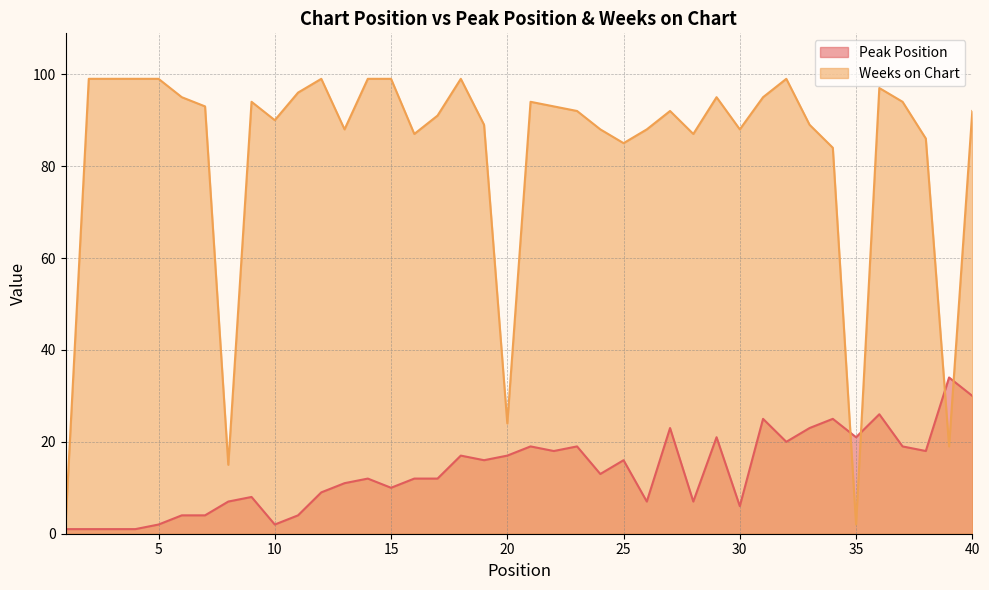

Reading left to right, list all the values displayed in this chart.

Peak Position: 1=1	2=1	3=1	4=1	5=2	6=4	7=4	8=7	9=8	10=2	11=4	12=9	13=11	14=12	15=10	16=12	17=12	18=17	19=16	20=17	21=19	22=18	23=19	24=13	25=16	26=7	27=23	28=7	29=21	30=6	31=25	32=20	33=23	34=25	35=21	36=26	37=19	38=18	39=34	40=30
Weeks on Chart: 1=2	2=99	3=99	4=99	5=99	6=95	7=93	8=15	9=94	10=90	11=96	12=99	13=88	14=99	15=99	16=87	17=91	18=99	19=89	20=24	21=94	22=93	23=92	24=88	25=85	26=88	27=92	28=87	29=95	30=88	31=95	32=99	33=89	34=84	35=2	36=97	37=94	38=86	39=19	40=92